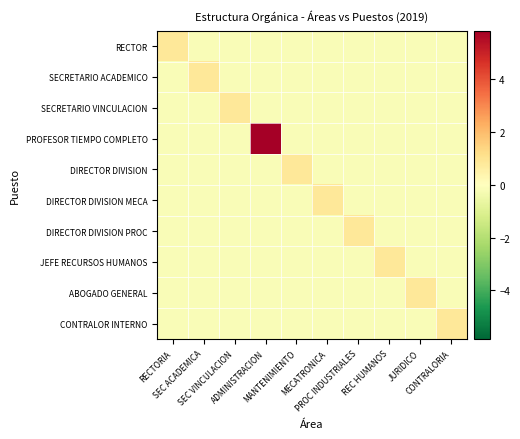

Reading left to right, list all the values displayed in this chart.

RECTOR: RECTORIA=0.8	SEC ACADEMICA=-0.1	SEC VINCULACION=-0.1	ADMINISTRACION=-0.1	MANTENIMIENTO=-0.1	MECATRONICA=-0.1	PROC INDUSTRIALES=-0.1	REC HUMANOS=-0.1	JURIDICO=-0.1	CONTRALORIA=-0.1
SECRETARIO ACADEMICO: RECTORIA=-0.1	SEC ACADEMICA=0.8	SEC VINCULACION=-0.1	ADMINISTRACION=-0.1	MANTENIMIENTO=-0.1	MECATRONICA=-0.1	PROC INDUSTRIALES=-0.1	REC HUMANOS=-0.1	JURIDICO=-0.1	CONTRALORIA=-0.1
SECRETARIO VINCULACION: RECTORIA=-0.1	SEC ACADEMICA=-0.1	SEC VINCULACION=0.8	ADMINISTRACION=-0.1	MANTENIMIENTO=-0.1	MECATRONICA=-0.1	PROC INDUSTRIALES=-0.1	REC HUMANOS=-0.1	JURIDICO=-0.1	CONTRALORIA=-0.1
PROFESOR TIEMPO COMPLETO: RECTORIA=-0.1	SEC ACADEMICA=-0.1	SEC VINCULACION=-0.1	ADMINISTRACION=5.8	MANTENIMIENTO=-0.1	MECATRONICA=-0.1	PROC INDUSTRIALES=-0.1	REC HUMANOS=-0.1	JURIDICO=-0.1	CONTRALORIA=-0.1
DIRECTOR DIVISION: RECTORIA=-0.1	SEC ACADEMICA=-0.1	SEC VINCULACION=-0.1	ADMINISTRACION=-0.1	MANTENIMIENTO=0.8	MECATRONICA=-0.1	PROC INDUSTRIALES=-0.1	REC HUMANOS=-0.1	JURIDICO=-0.1	CONTRALORIA=-0.1
DIRECTOR DIVISION MECA: RECTORIA=-0.1	SEC ACADEMICA=-0.1	SEC VINCULACION=-0.1	ADMINISTRACION=-0.1	MANTENIMIENTO=-0.1	MECATRONICA=0.8	PROC INDUSTRIALES=-0.1	REC HUMANOS=-0.1	JURIDICO=-0.1	CONTRALORIA=-0.1
DIRECTOR DIVISION PROC: RECTORIA=-0.1	SEC ACADEMICA=-0.1	SEC VINCULACION=-0.1	ADMINISTRACION=-0.1	MANTENIMIENTO=-0.1	MECATRONICA=-0.1	PROC INDUSTRIALES=0.8	REC HUMANOS=-0.1	JURIDICO=-0.1	CONTRALORIA=-0.1
JEFE RECURSOS HUMANOS: RECTORIA=-0.1	SEC ACADEMICA=-0.1	SEC VINCULACION=-0.1	ADMINISTRACION=-0.1	MANTENIMIENTO=-0.1	MECATRONICA=-0.1	PROC INDUSTRIALES=-0.1	REC HUMANOS=0.8	JURIDICO=-0.1	CONTRALORIA=-0.1
ABOGADO GENERAL: RECTORIA=-0.1	SEC ACADEMICA=-0.1	SEC VINCULACION=-0.1	ADMINISTRACION=-0.1	MANTENIMIENTO=-0.1	MECATRONICA=-0.1	PROC INDUSTRIALES=-0.1	REC HUMANOS=-0.1	JURIDICO=0.8	CONTRALORIA=-0.1
CONTRALOR INTERNO: RECTORIA=-0.1	SEC ACADEMICA=-0.1	SEC VINCULACION=-0.1	ADMINISTRACION=-0.1	MANTENIMIENTO=-0.1	MECATRONICA=-0.1	PROC INDUSTRIALES=-0.1	REC HUMANOS=-0.1	JURIDICO=-0.1	CONTRALORIA=0.8